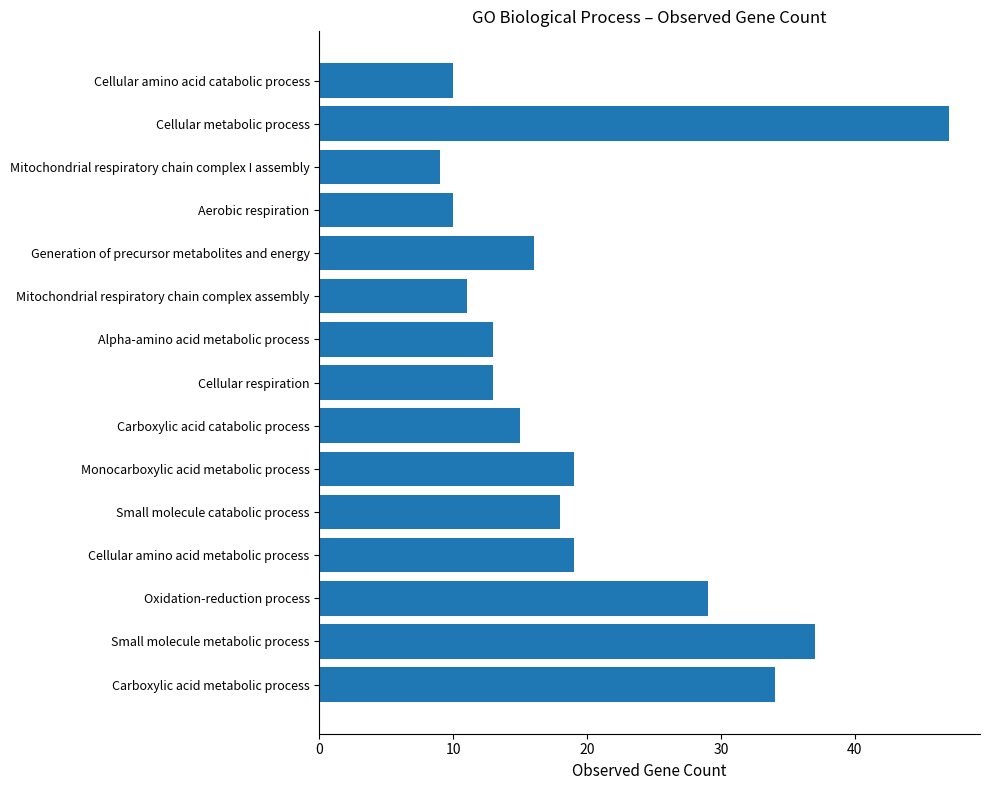

Which category has the highest value across all series?

Cellular metabolic process